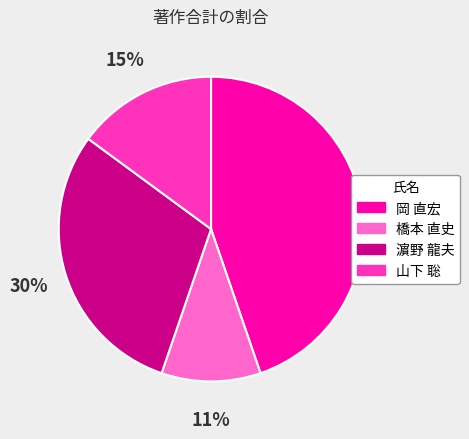

To the nearest percent, what is the average slice percentage?

25%